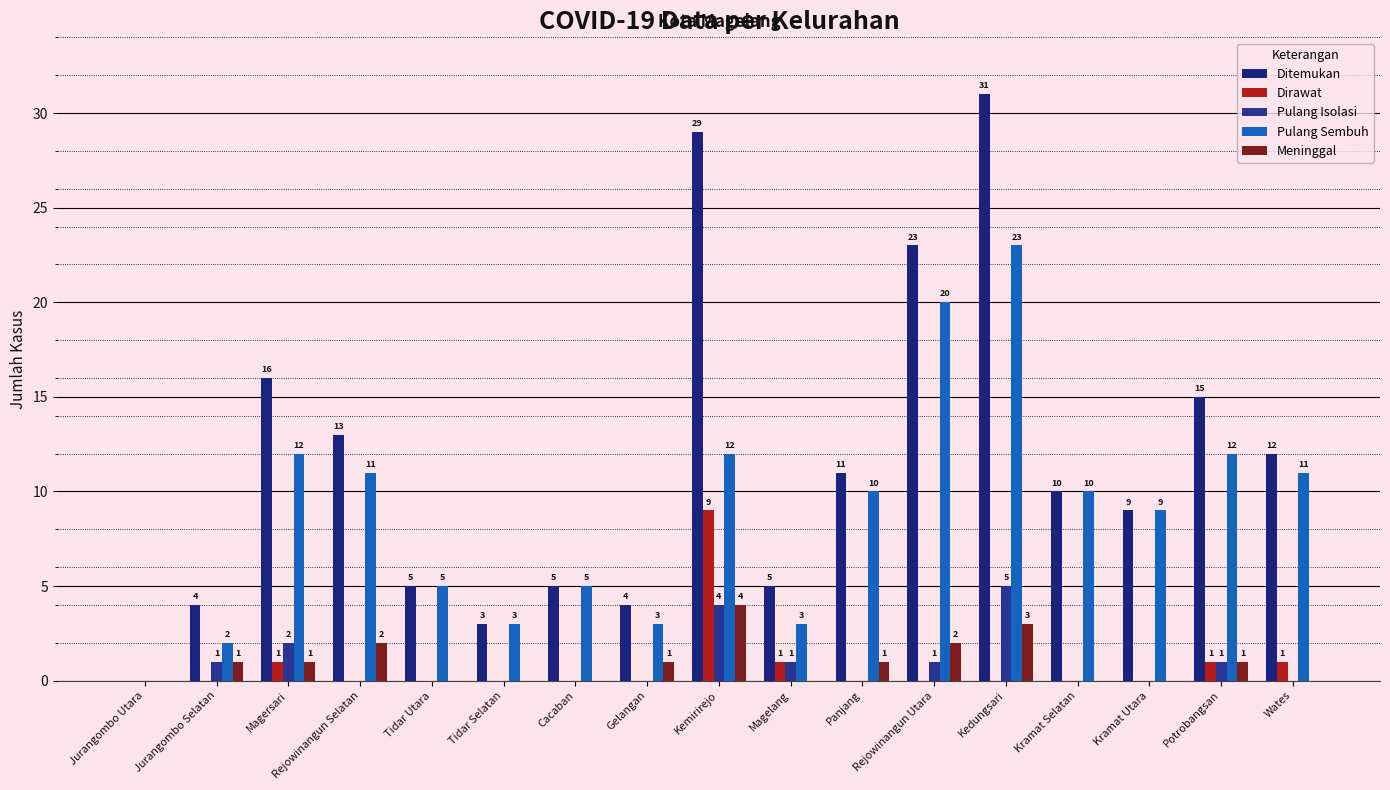

At how many categories does at least one series exceed 17?

3